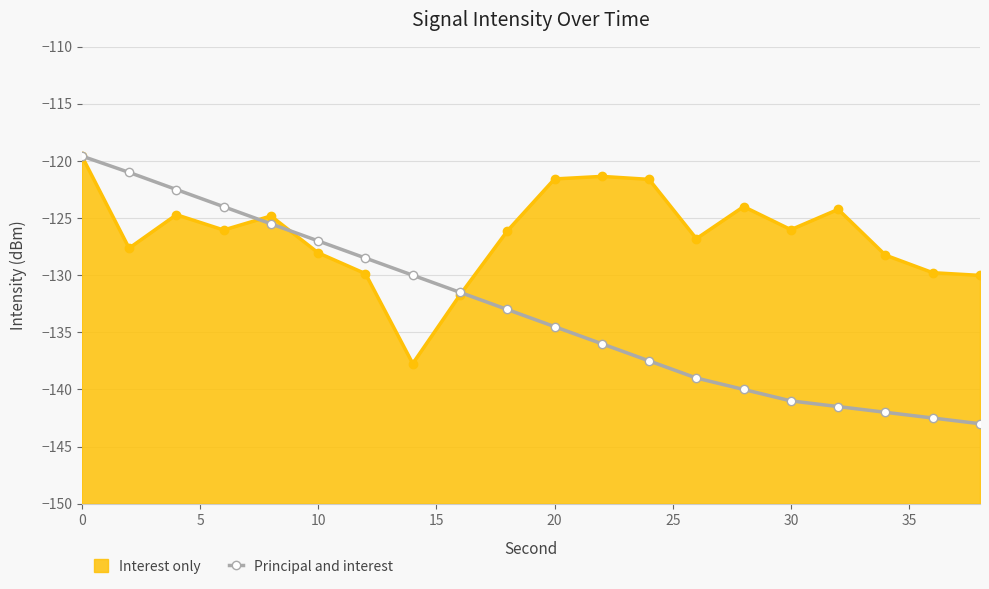

What is the difference between the maximum and second lowest values?

22.9